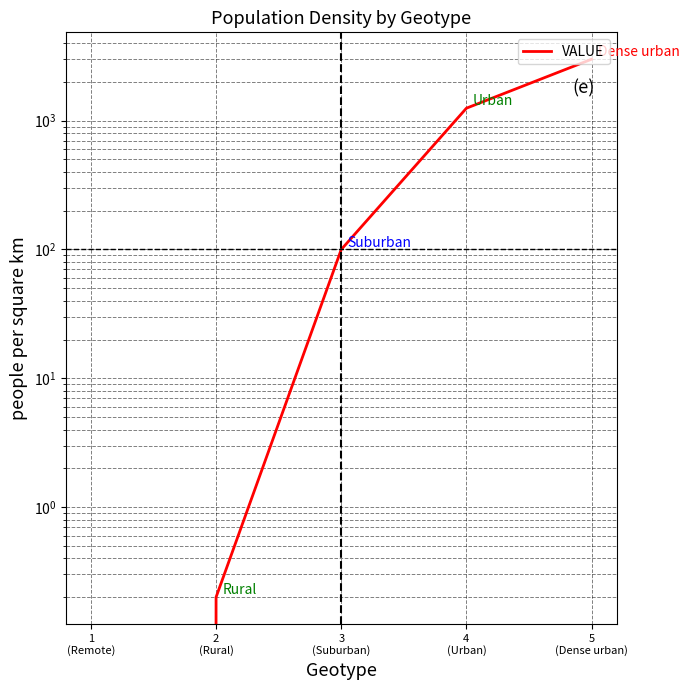

Reading right to left, what are all the values shown in this chart?

3000.0	1250.0	100.0	0.2	-0.0